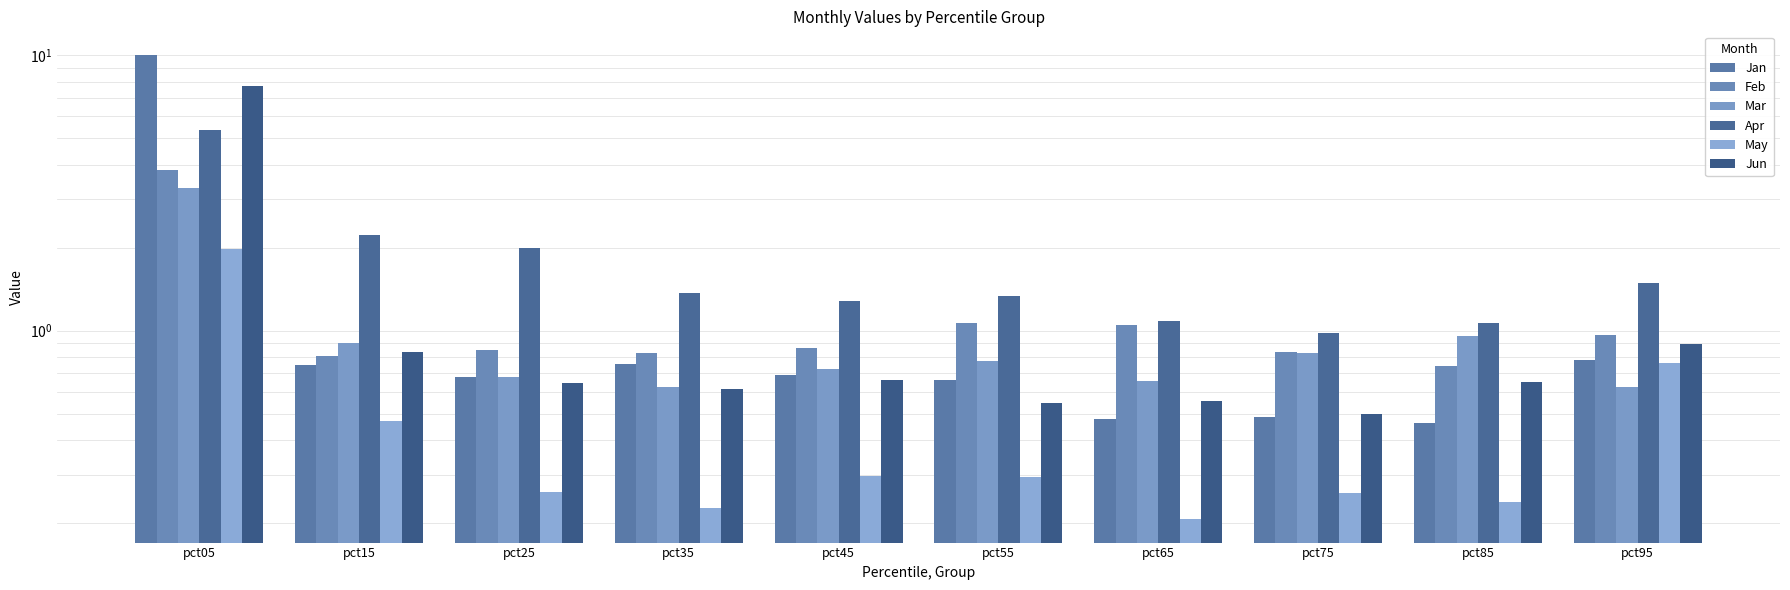

Read the Mar value at pct25.

0.7